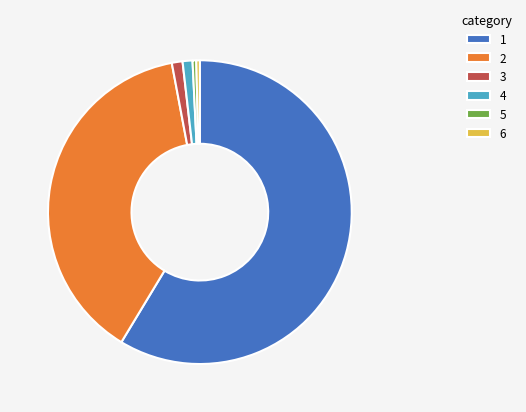

Count the number of slices in the pie.

6